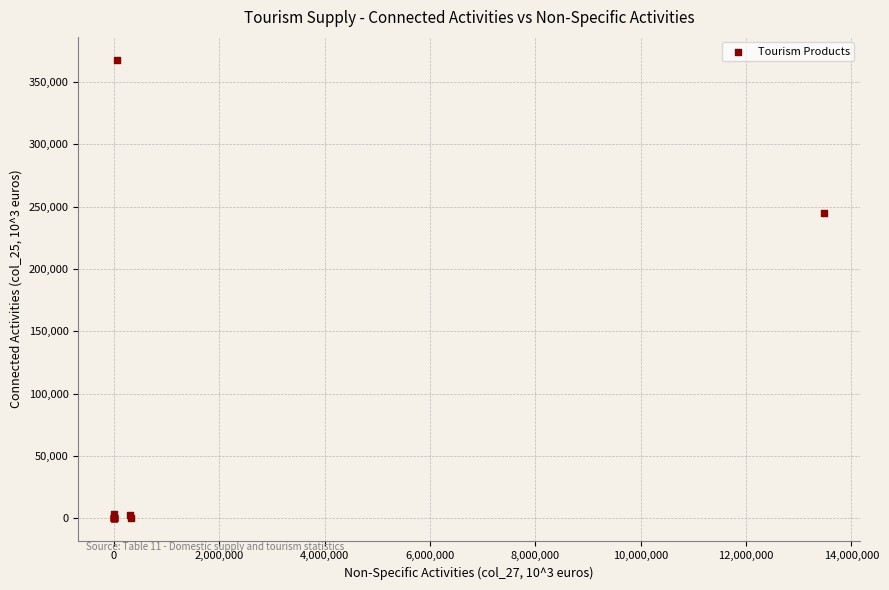

What Y value in the scatter plot is closest to 183885?

244890